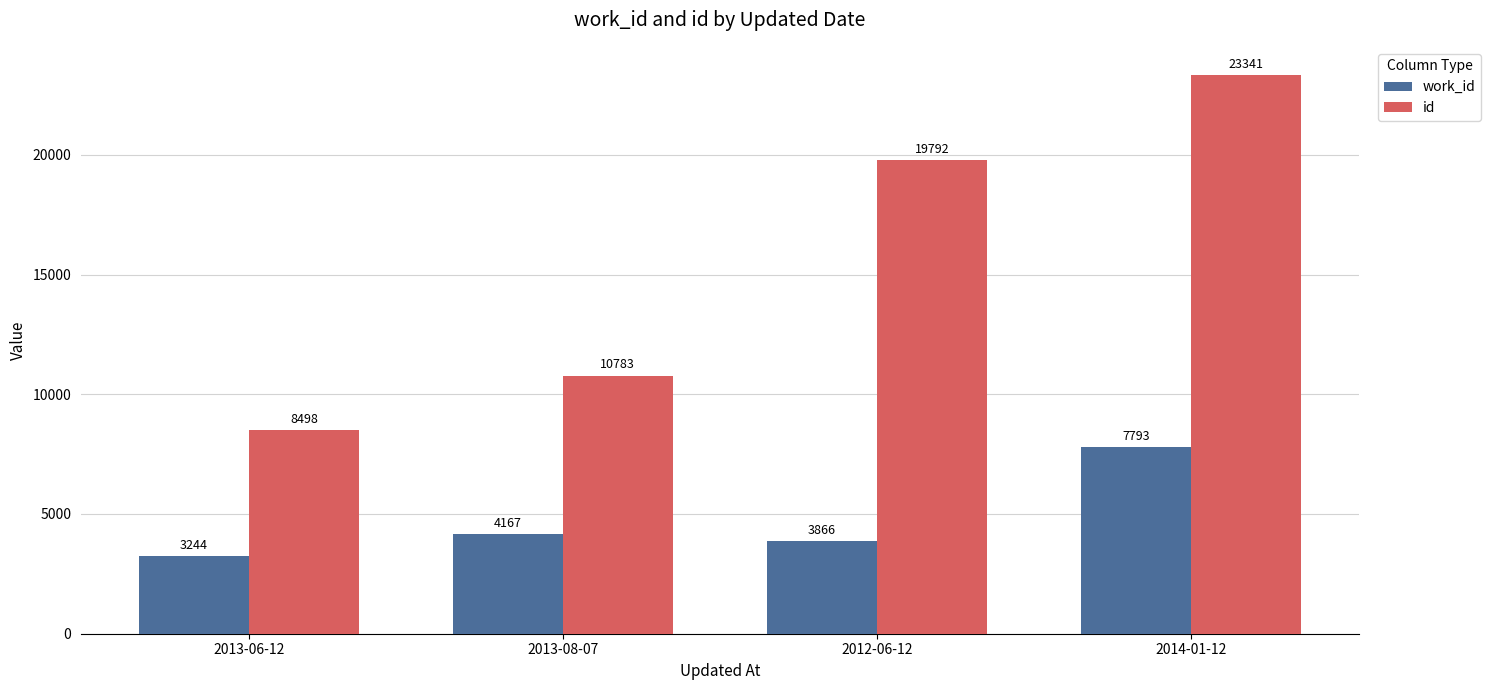

What is the difference between the maximum and second lowest values in the id series?

12558